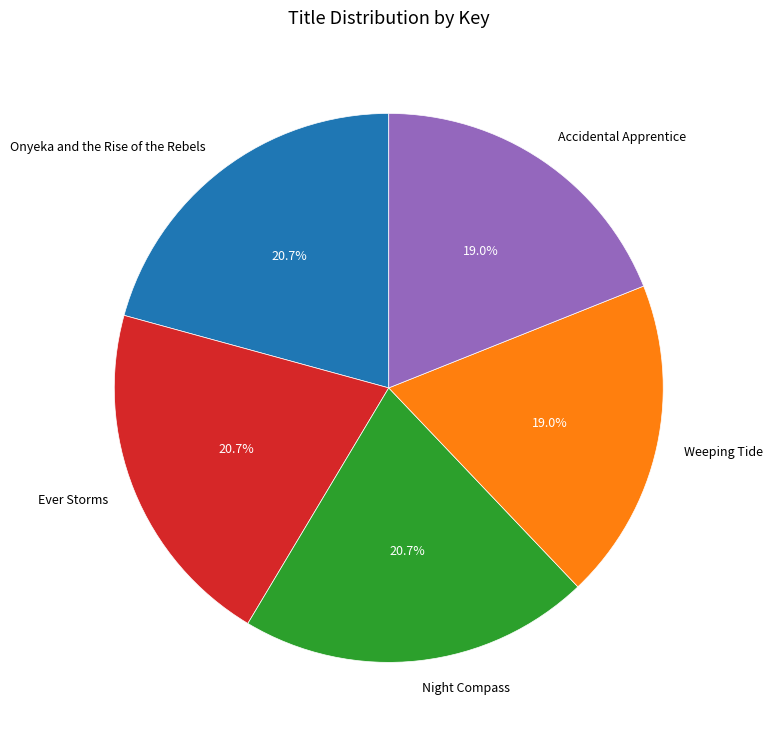

Does Night Compass account for over 50% of the chart?

No